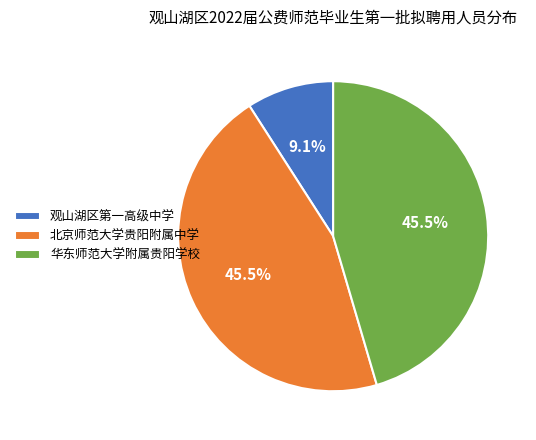

Does 北京师范大学贵阳附属中学 represent more than half of the total?

No